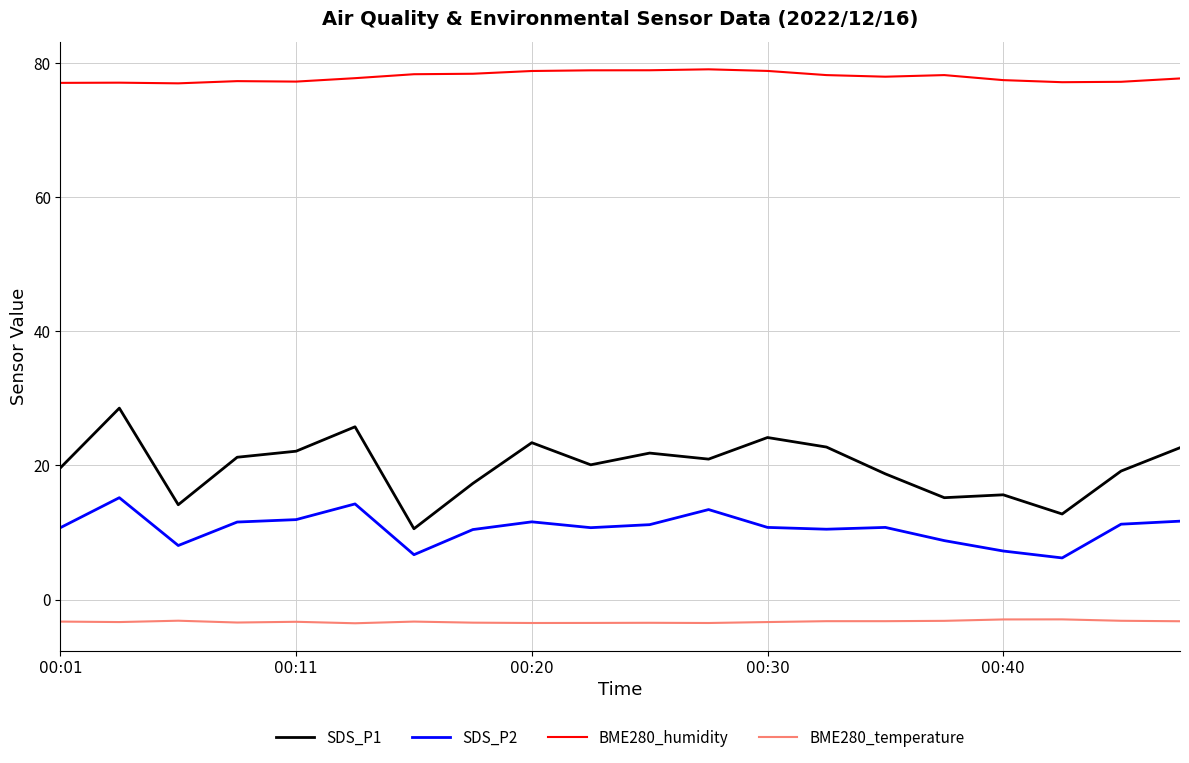

Count the number of data series in this chart.

4